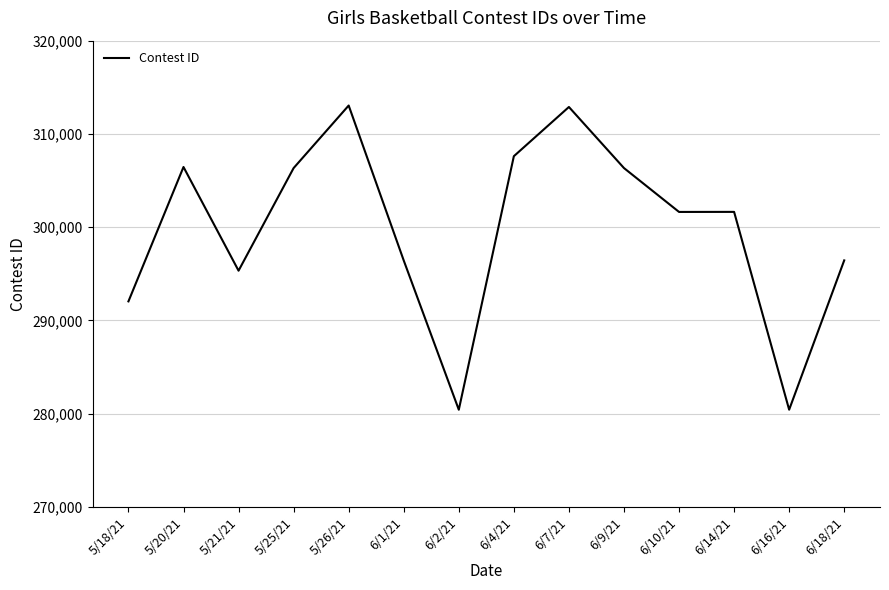

What is the difference between the values at 6/9/21 and 6/16/21?

25913